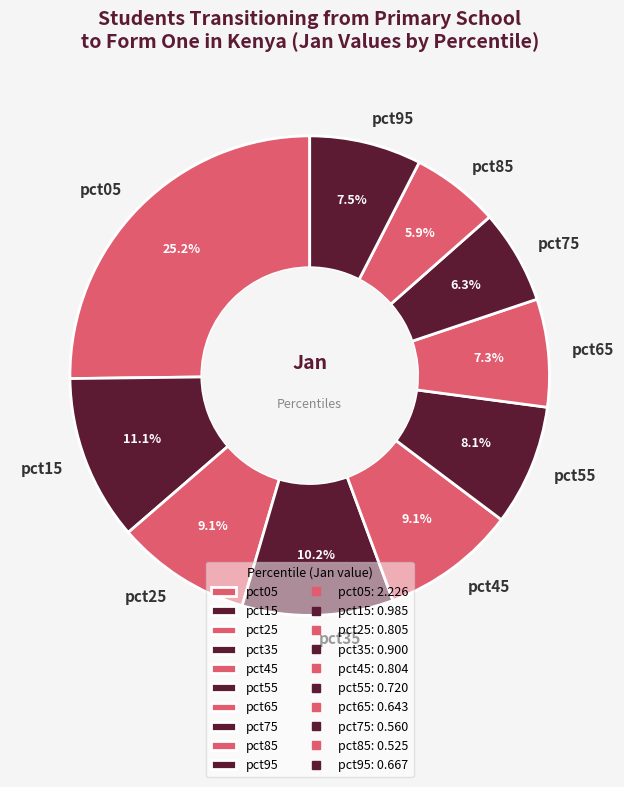

How much of the chart is everything except pct25?

90.9%